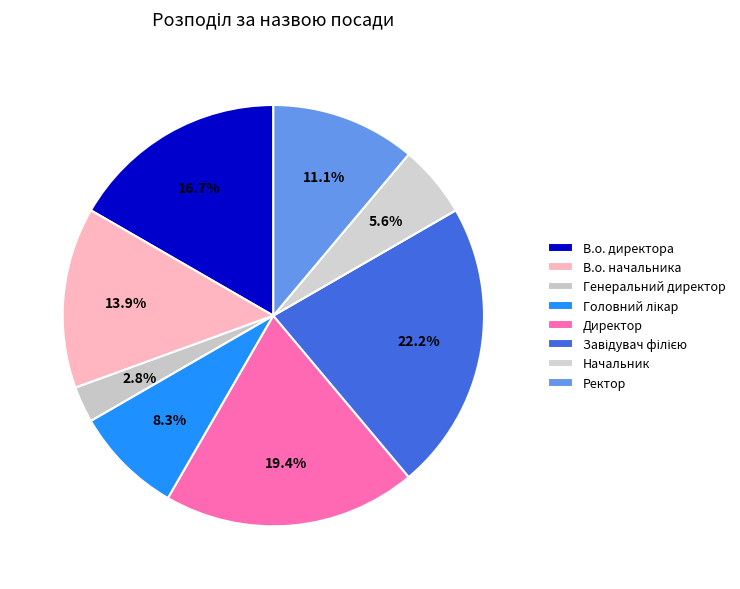

Which slice is the smallest?

Генеральний директор